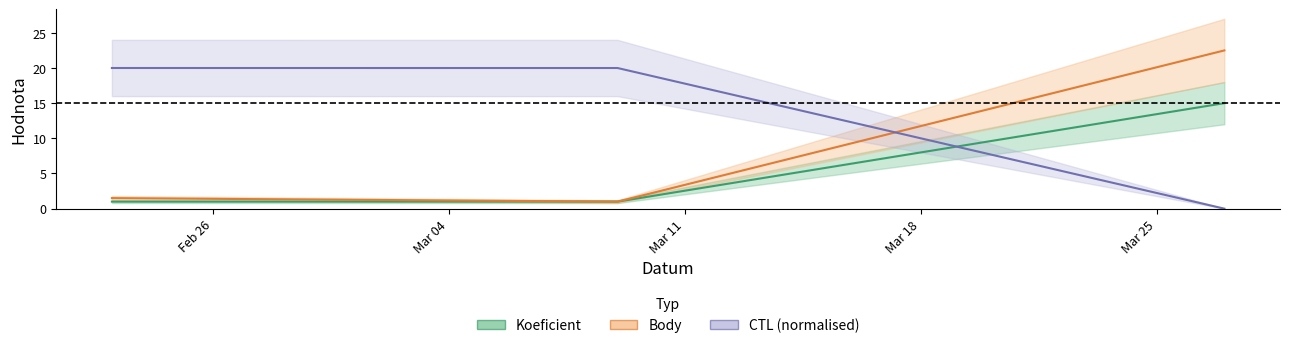

List the series in order of their overall mean, lowest first.

Koeficient, Body, CTL